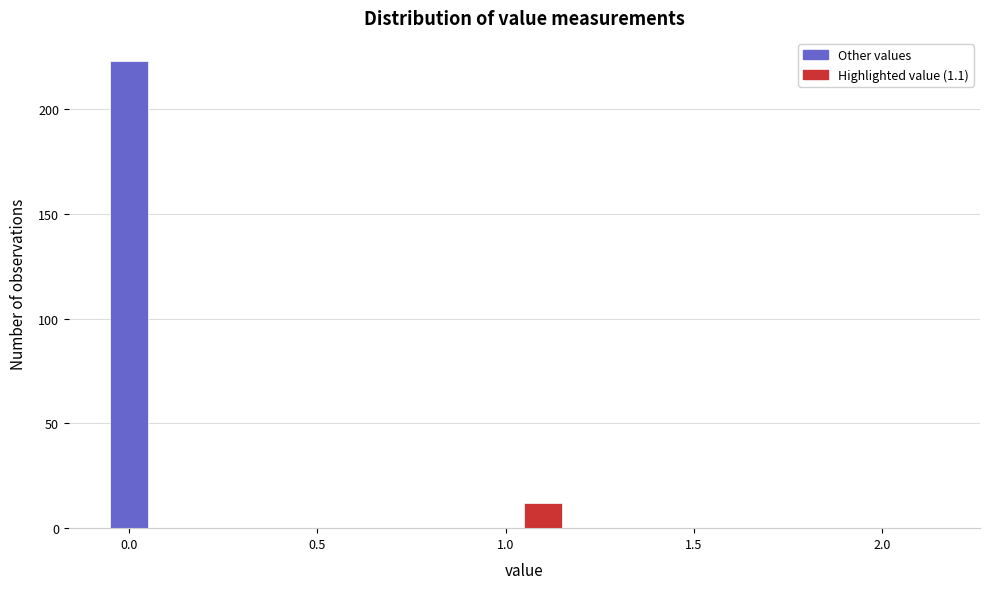

Around what value on the x-axis is the tallest bar? Give the approximate position of its centre, as read against the axis.

0.00